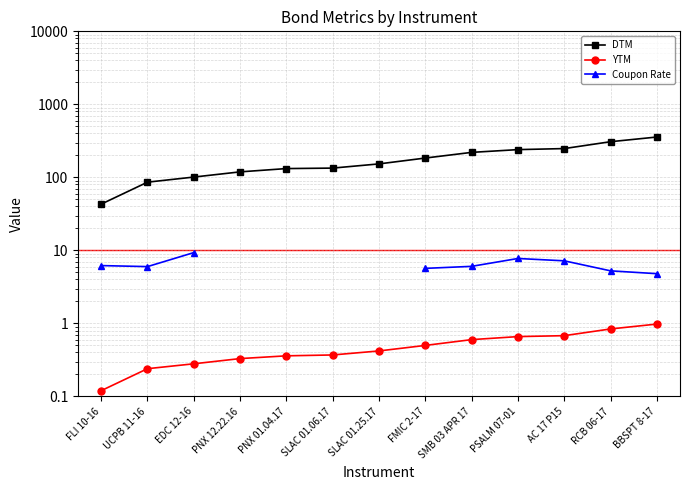

Rank the series at PNX 01.04.17 from highest to lowest value.

DTM, YTM, Coupon Rate